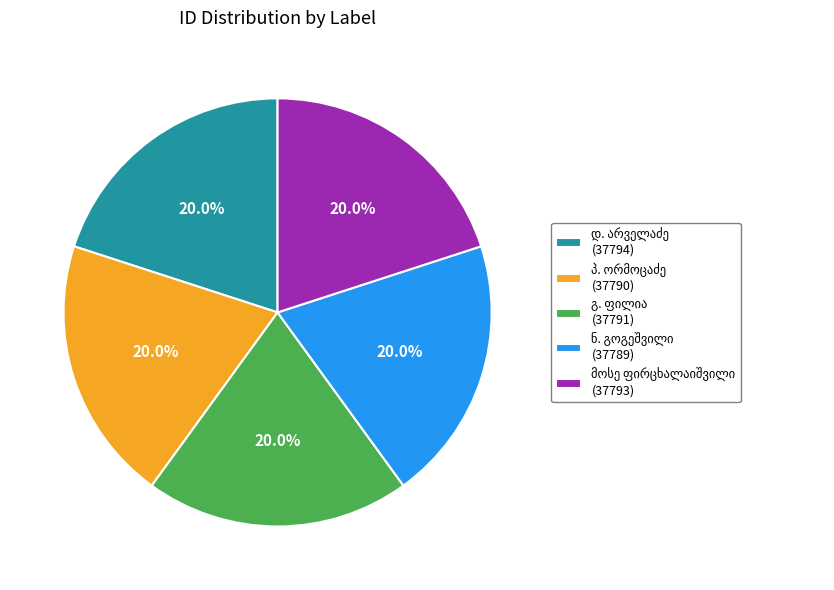

Does any single category account for the majority?

No